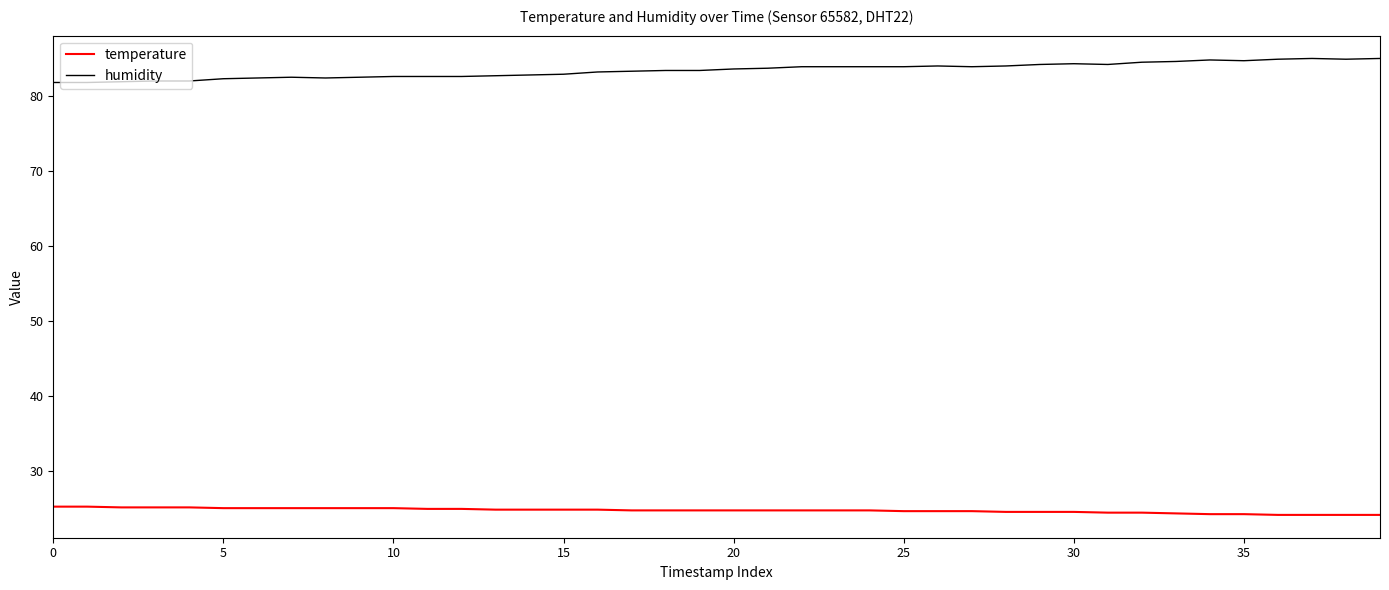

What is the maximum value shown in the chart?

85.0